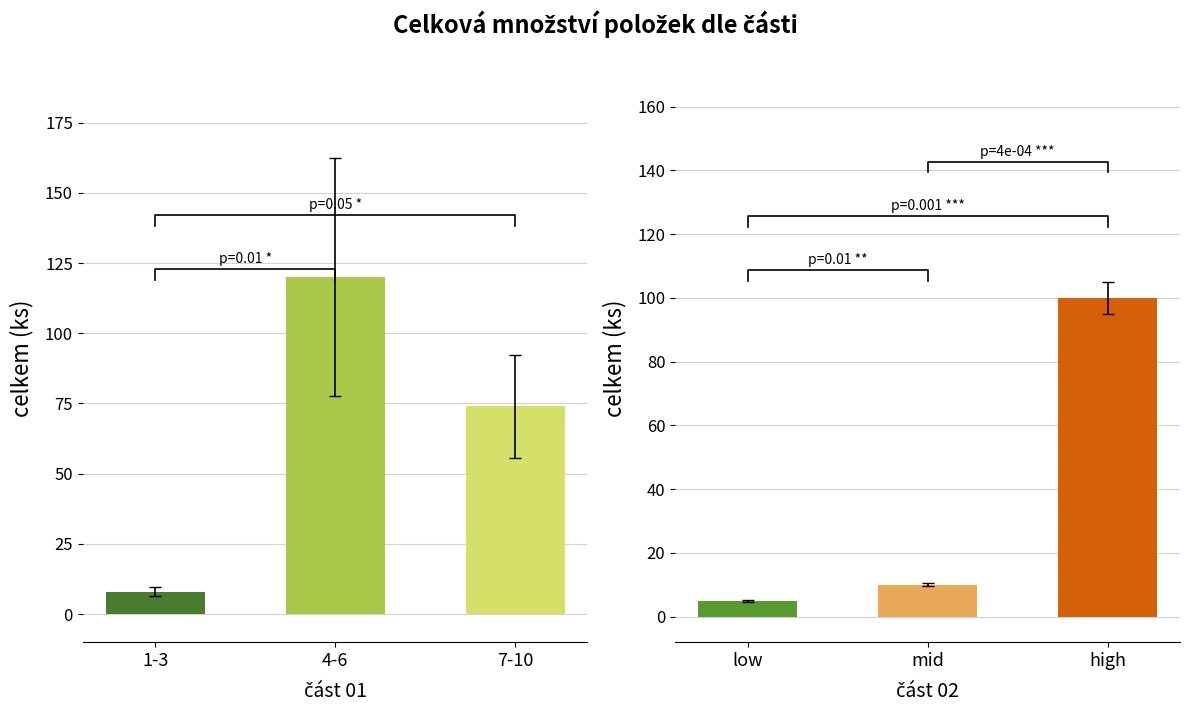

Where does the část 01 series first go above 74?

4-6